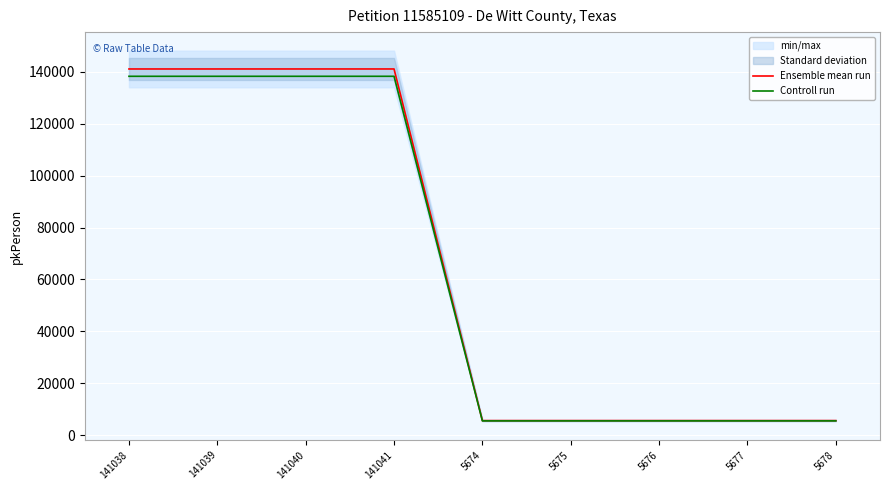

What is the total value across all series at 5674?

11234.5